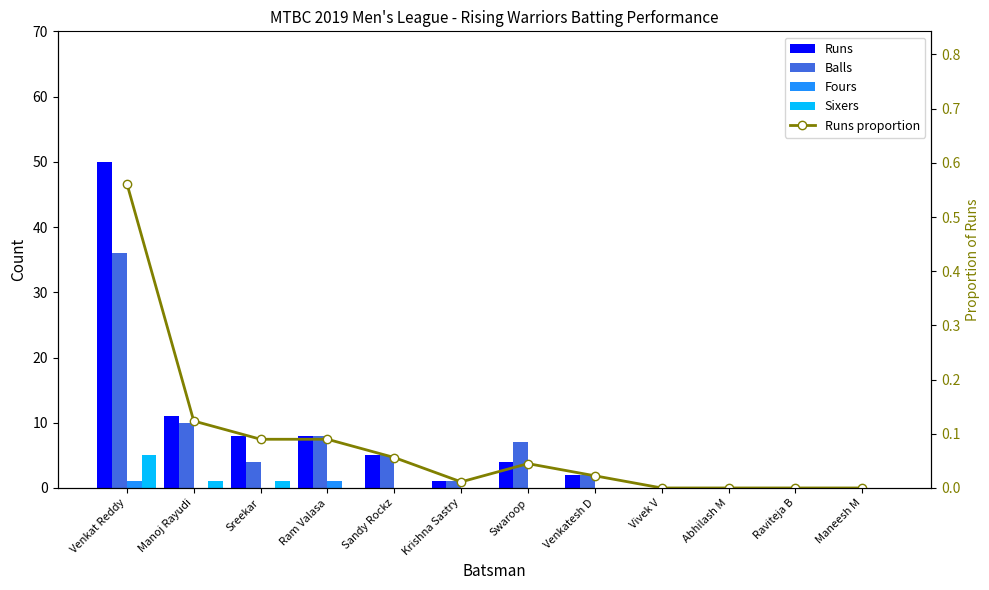

Count the Sixers values in the range 0 to 1.

11